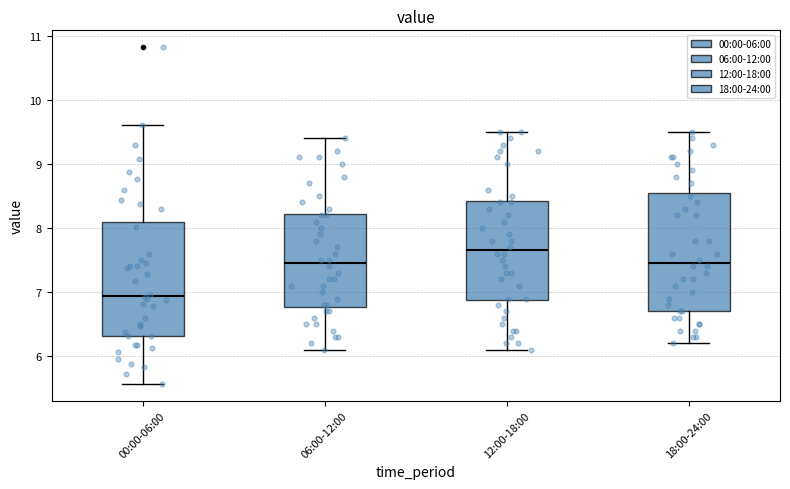

Reading left to right, transcribe this box plot: for each box, give where its median line is, the range the box spans, and where its two whiskers end, as read against the y-axis. The values are not printed on the chart, so give them approximately, as read against the axis.

00:00-06:00: median 6.9, box 6.3 to 8.1, whiskers 5.6 to 9.6
06:00-12:00: median 7.5, box 6.8 to 8.2, whiskers 6.1 to 9.4
12:00-18:00: median 7.7, box 6.9 to 8.4, whiskers 6.1 to 9.5
18:00-24:00: median 7.5, box 6.7 to 8.6, whiskers 6.2 to 9.5